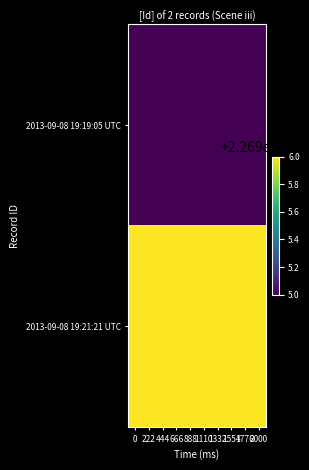

Which series has the largest total across all categories?

2013-09-08 19:21:21 UTC